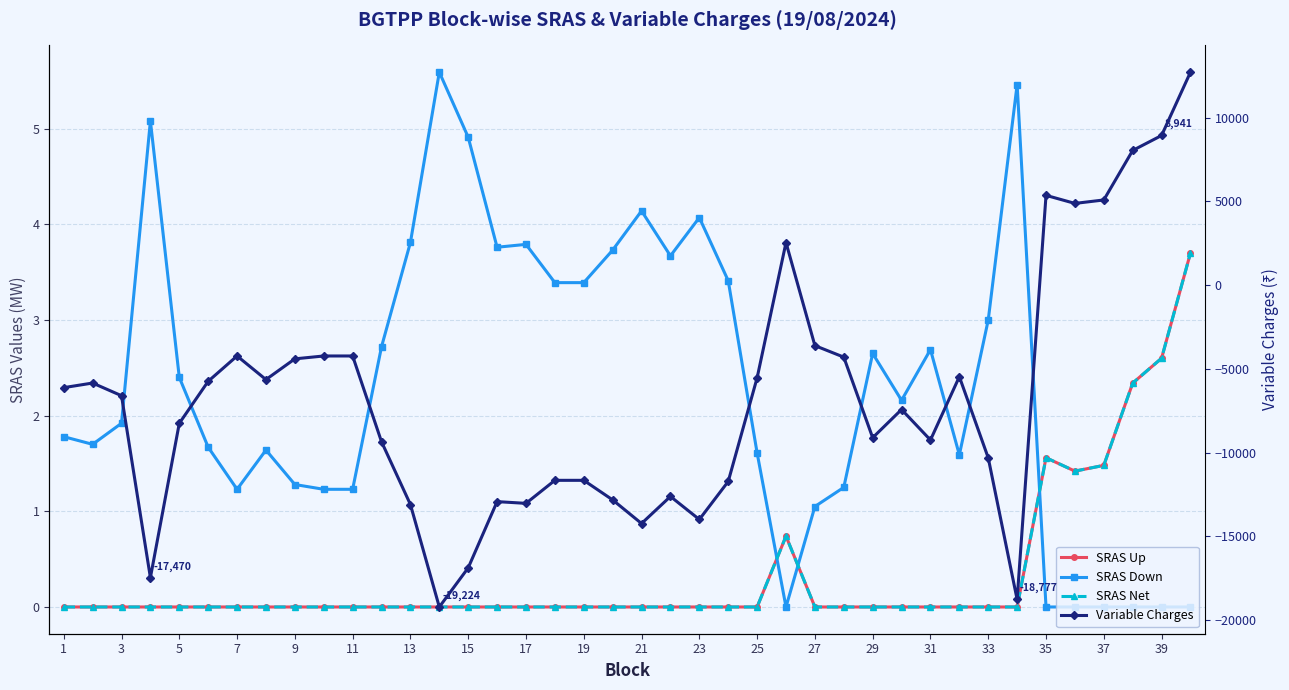

Count the number of categories in the chart.

40